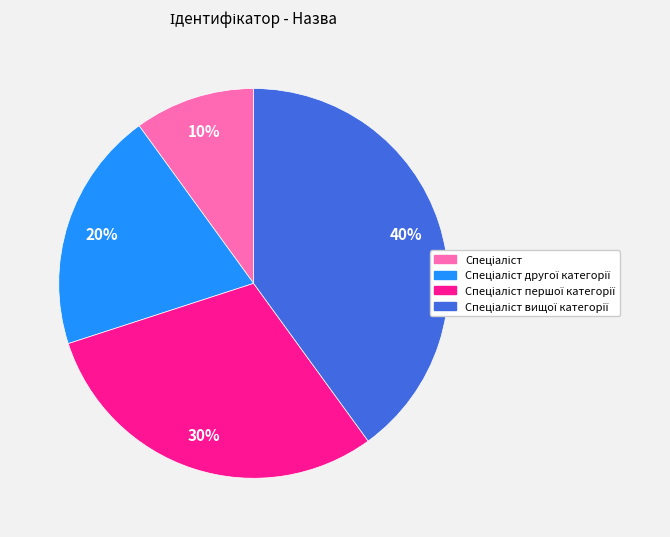

Is there any slice that represents more than half of the pie?

No